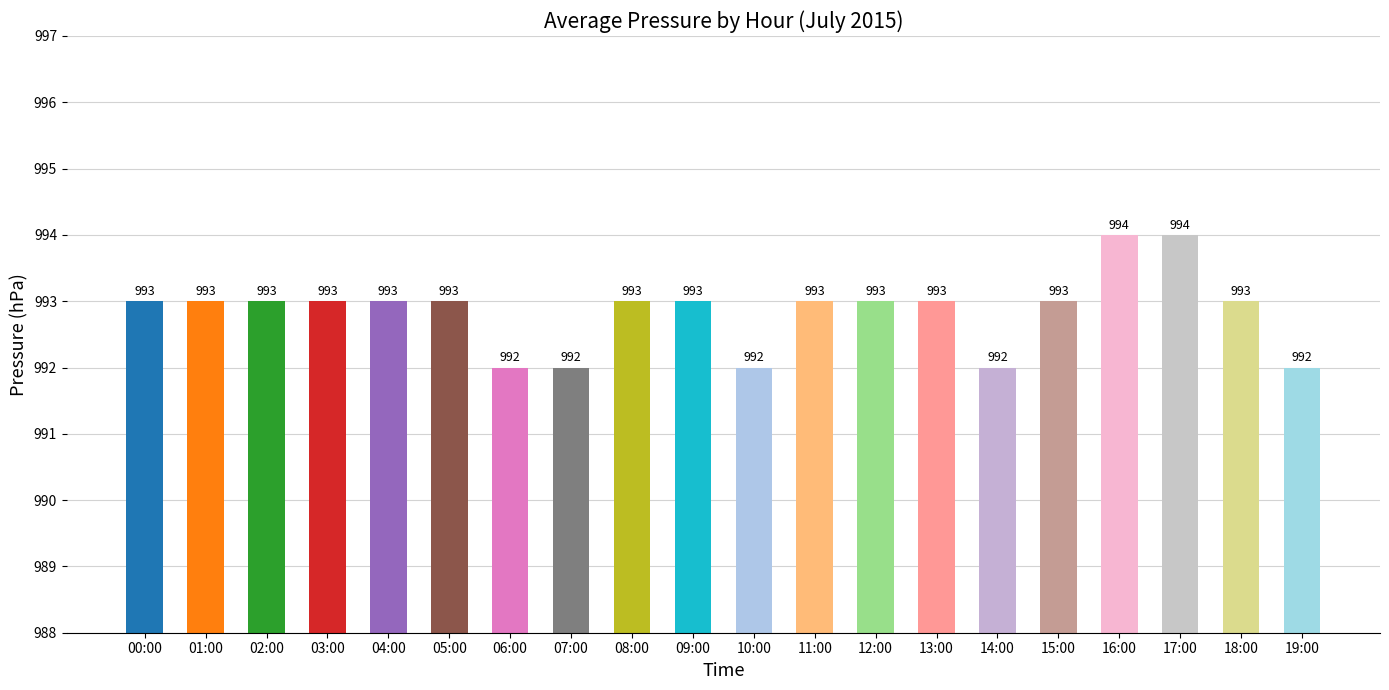

What is the label of the 11th bar from the left?

10:00